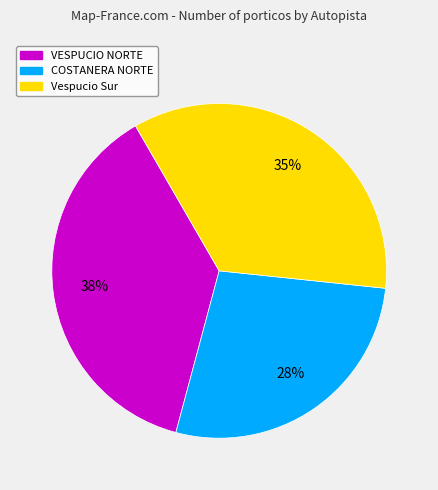

Is there any slice that represents more than half of the pie?

No